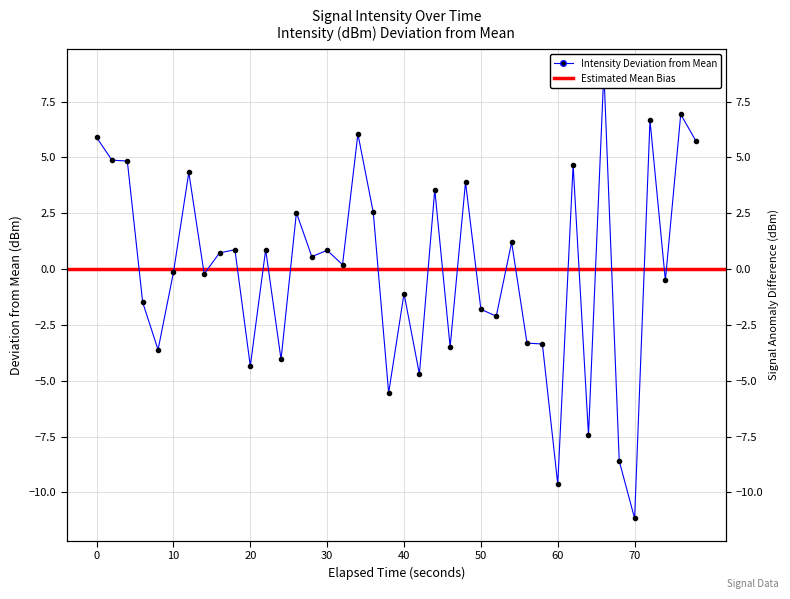

How many points are lower than both their immediate neighbors (excluding endpoints)?

14